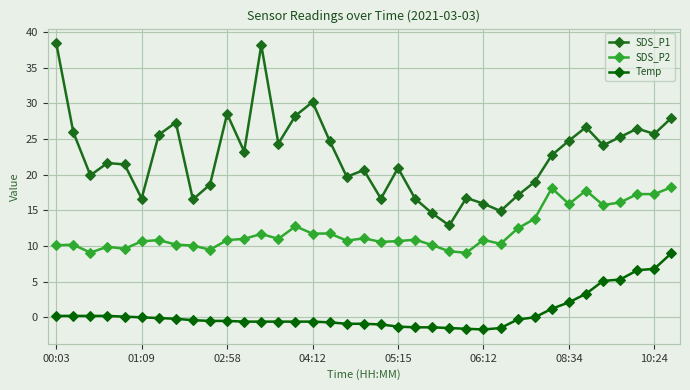

What is the minimum value shown in the chart?

-1.7